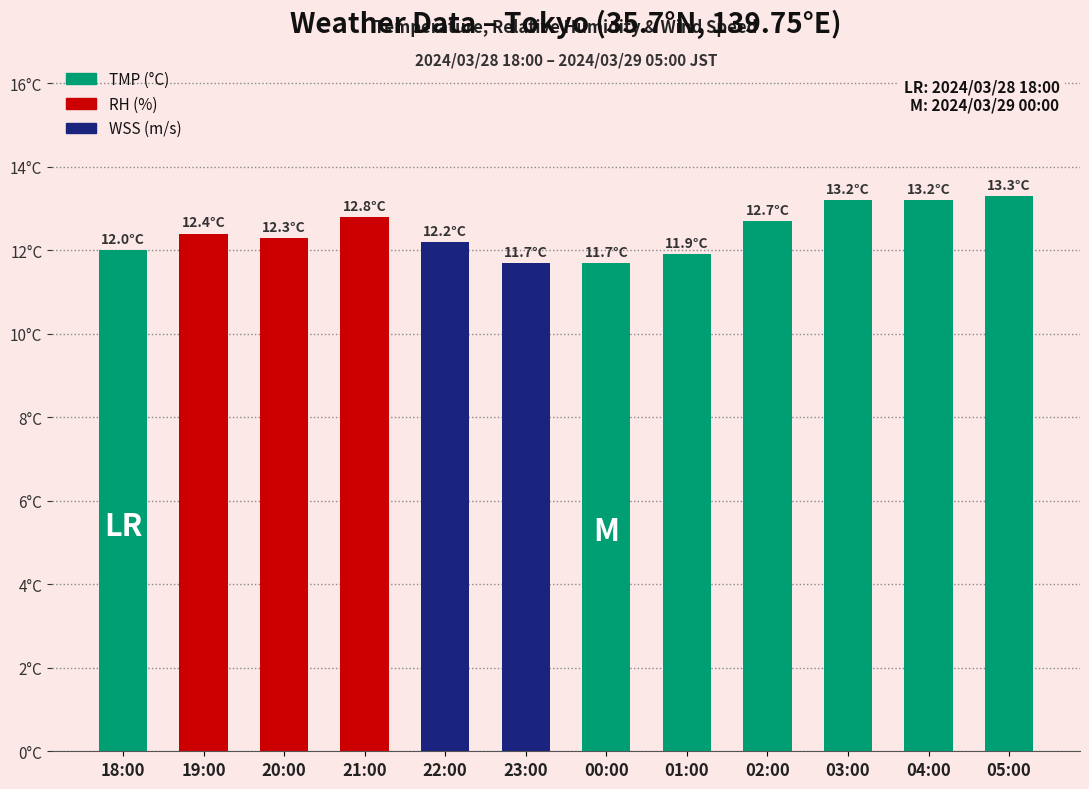

The value at 04:00 is 2.8. True or false?

False